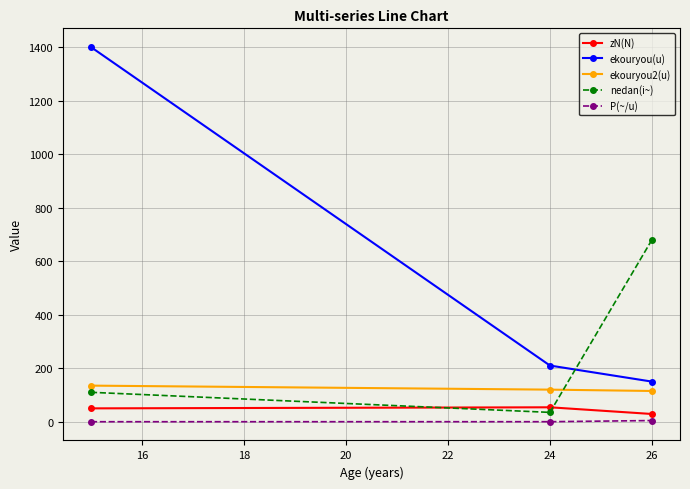

What is the lowest value of the ekouryou(u) series?

150.0